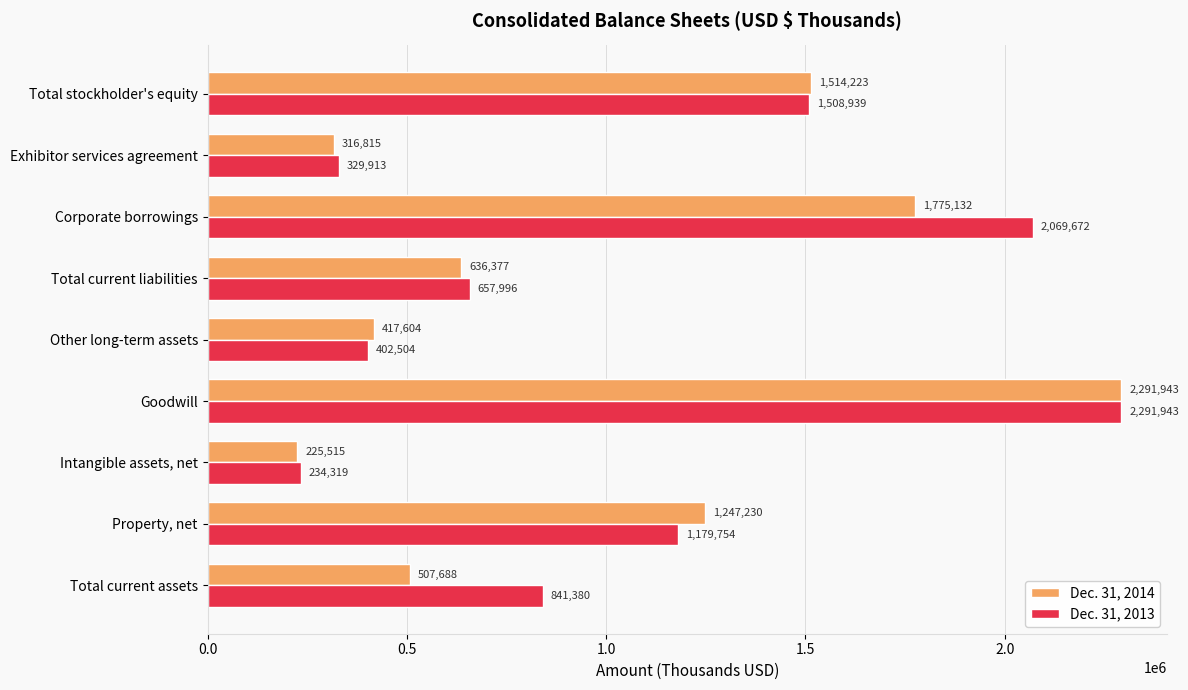

The Dec. 31, 2013 series shows 1133812 at Total current liabilities. True or false?

False